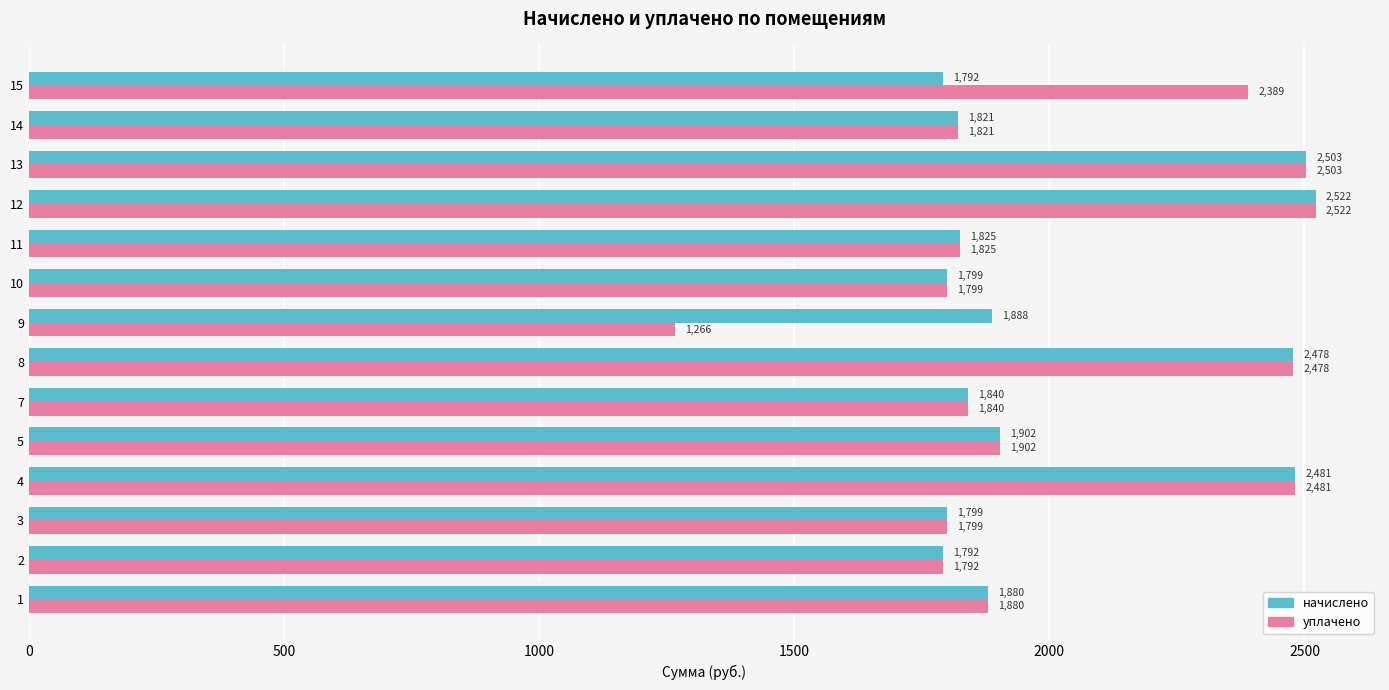

What is the approximate value of уплачено at 14?

1821.4